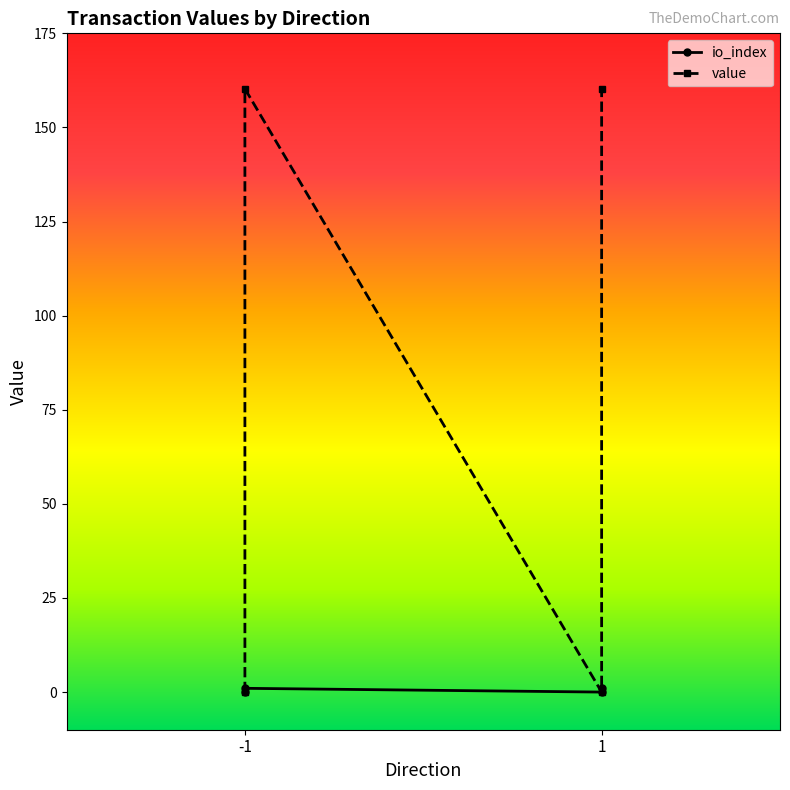

True or false: value and io_index intersect in this chart.

False